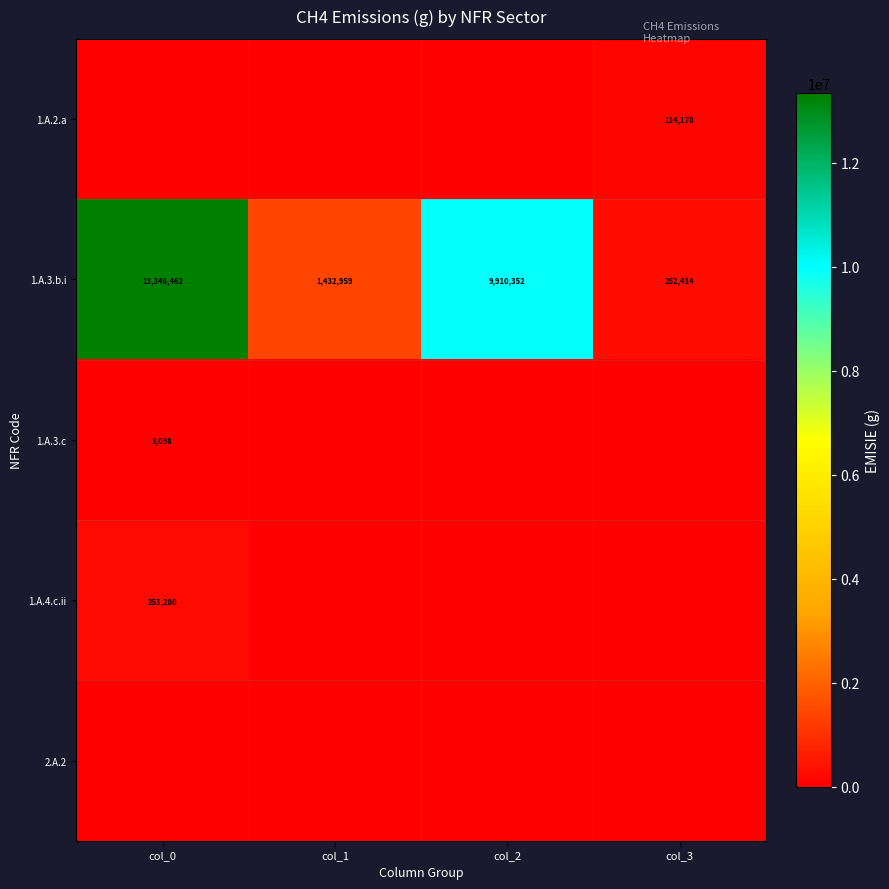

What is the sum of the 1.A.3.b.i values at col_3 and col_0?

13608876